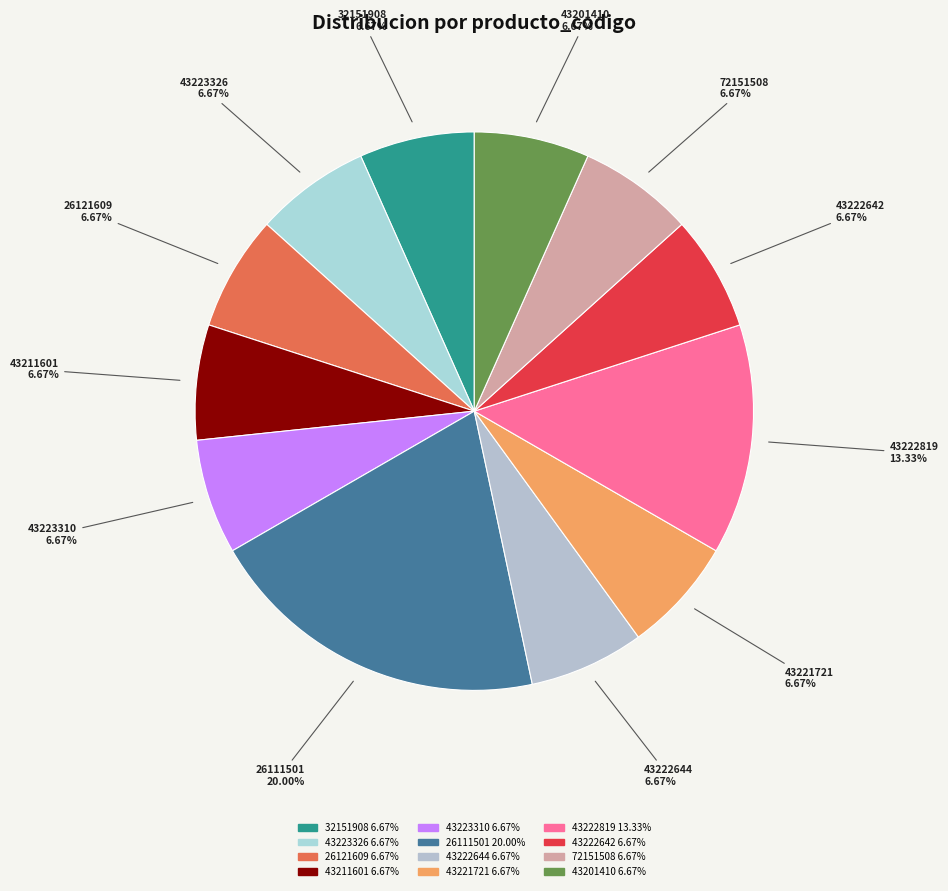

True or false: 26121609 accounts for 17% of the total.

False